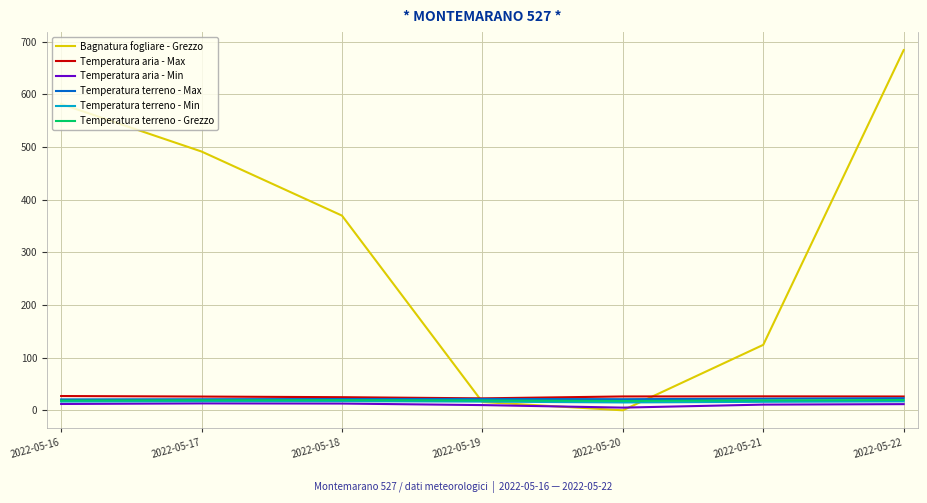

How many series are shown in this chart?

6